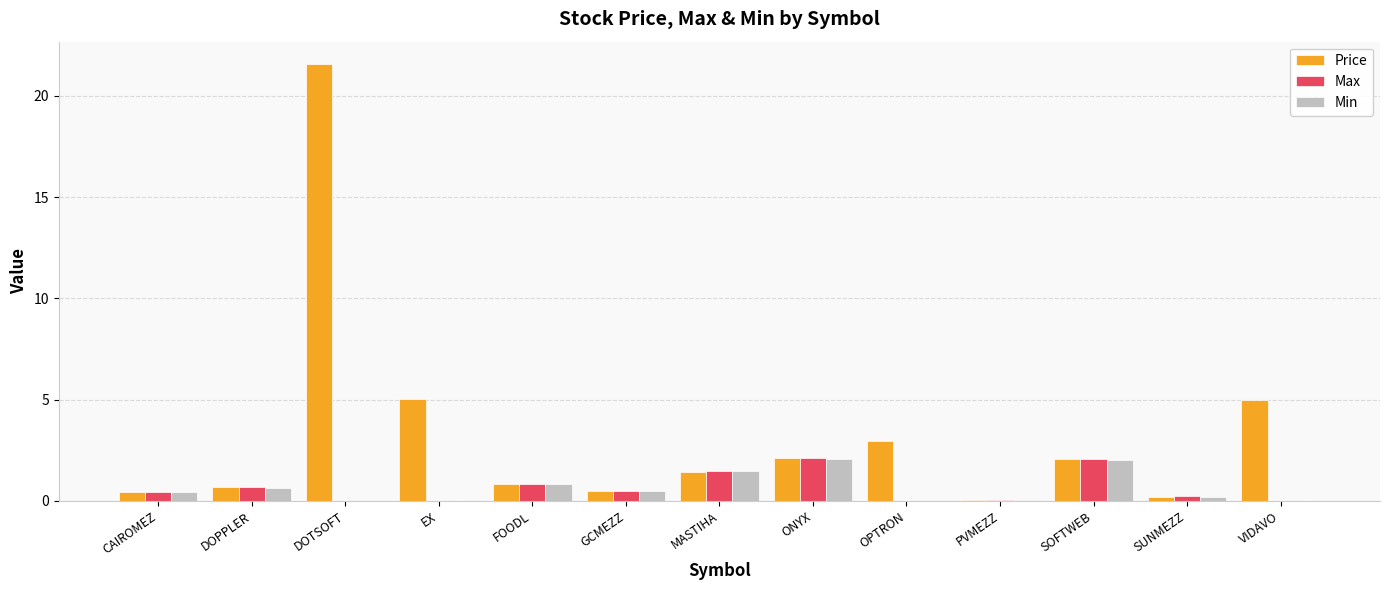

Is the value of Min at FOODL greater than the value of Price at OPTRON?

No